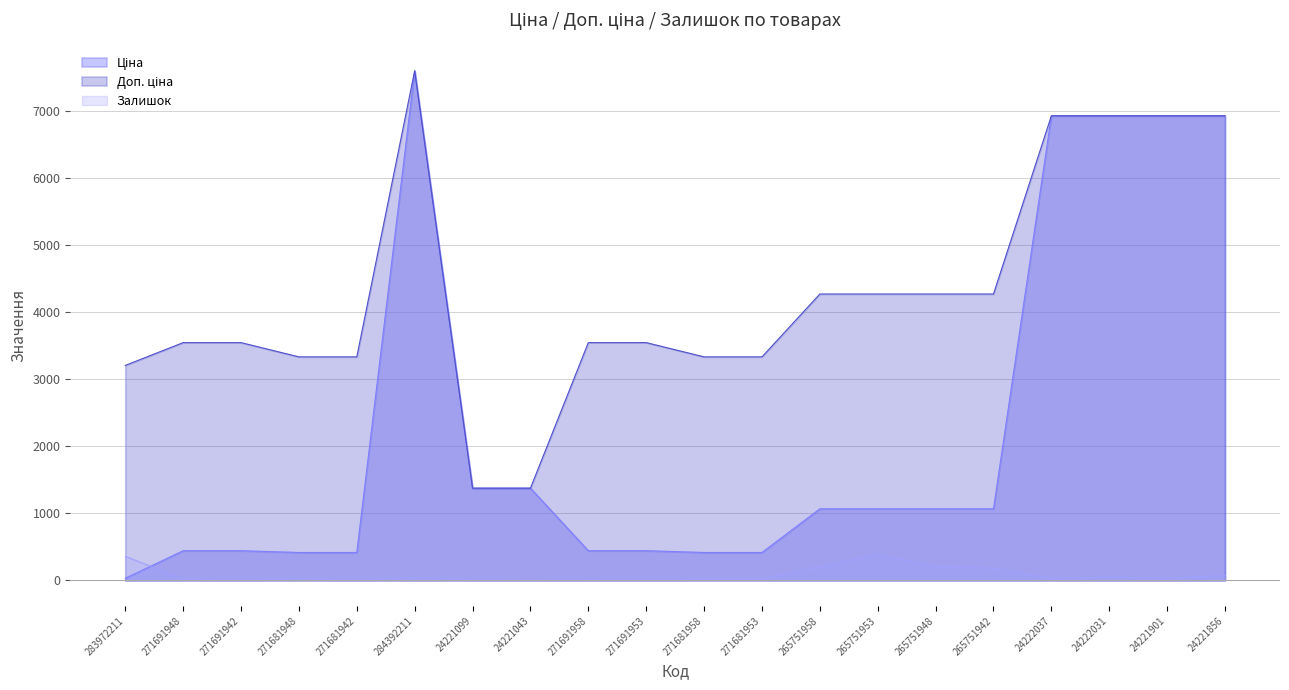

Between 271681948 and 24221901, which series saw the biggest shift?

Ціна